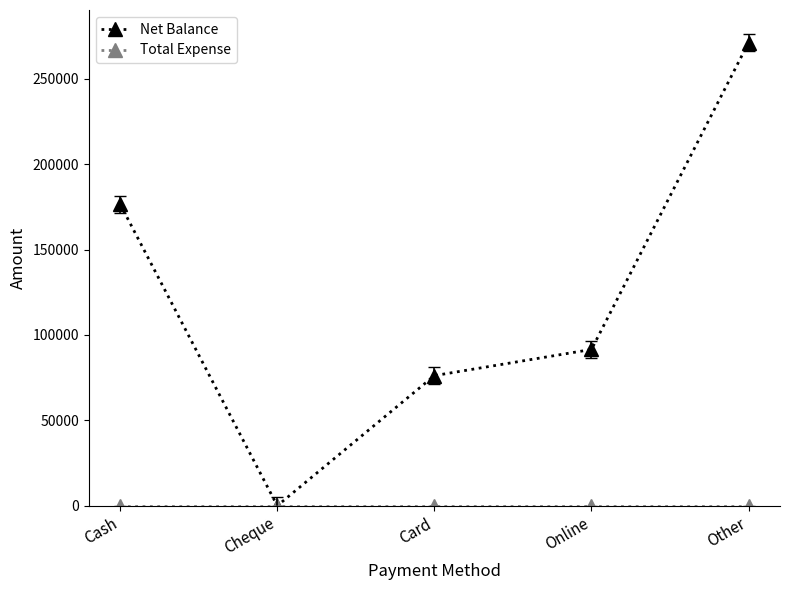

Rank the categories by Net Balance value from highest to lowest.

Other, Cash, Online, Card, Cheque